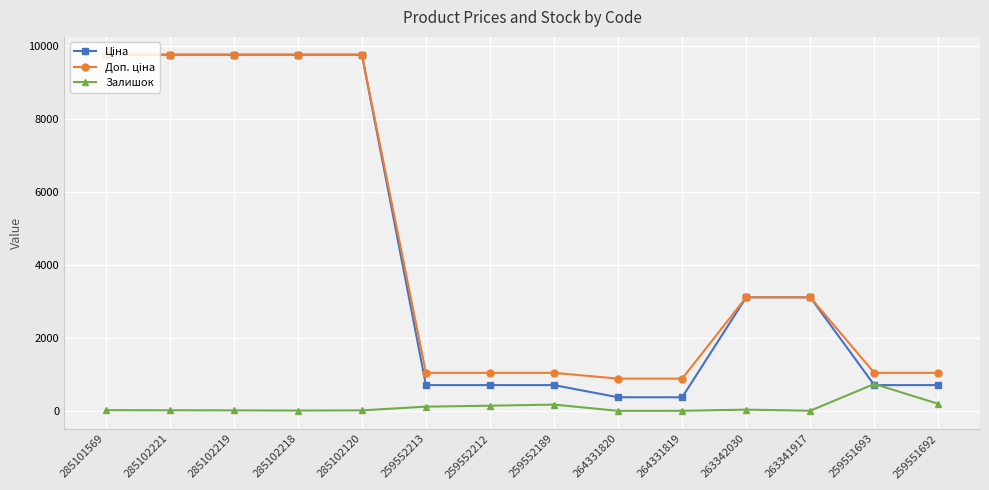

Does the chart display data point markers on the line(s)?

Yes